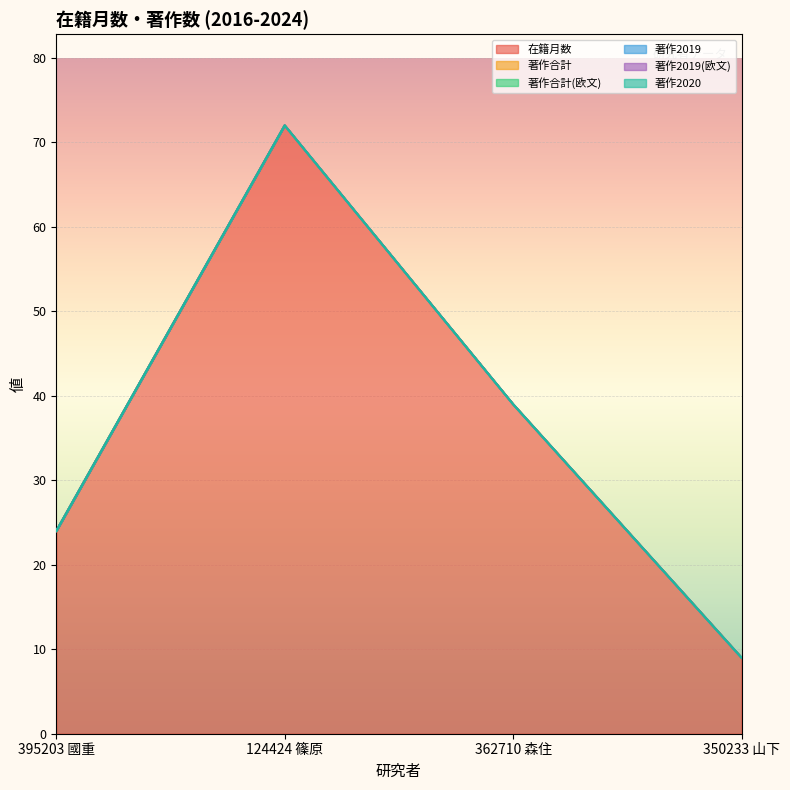

What position from the right is 124424 篠原?

3